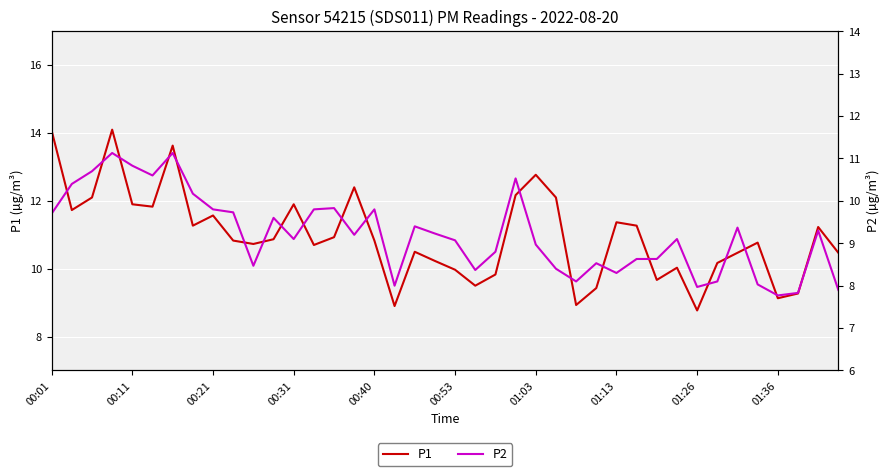

True or false: P2 has more than 1 points higher than both neighbors.

True